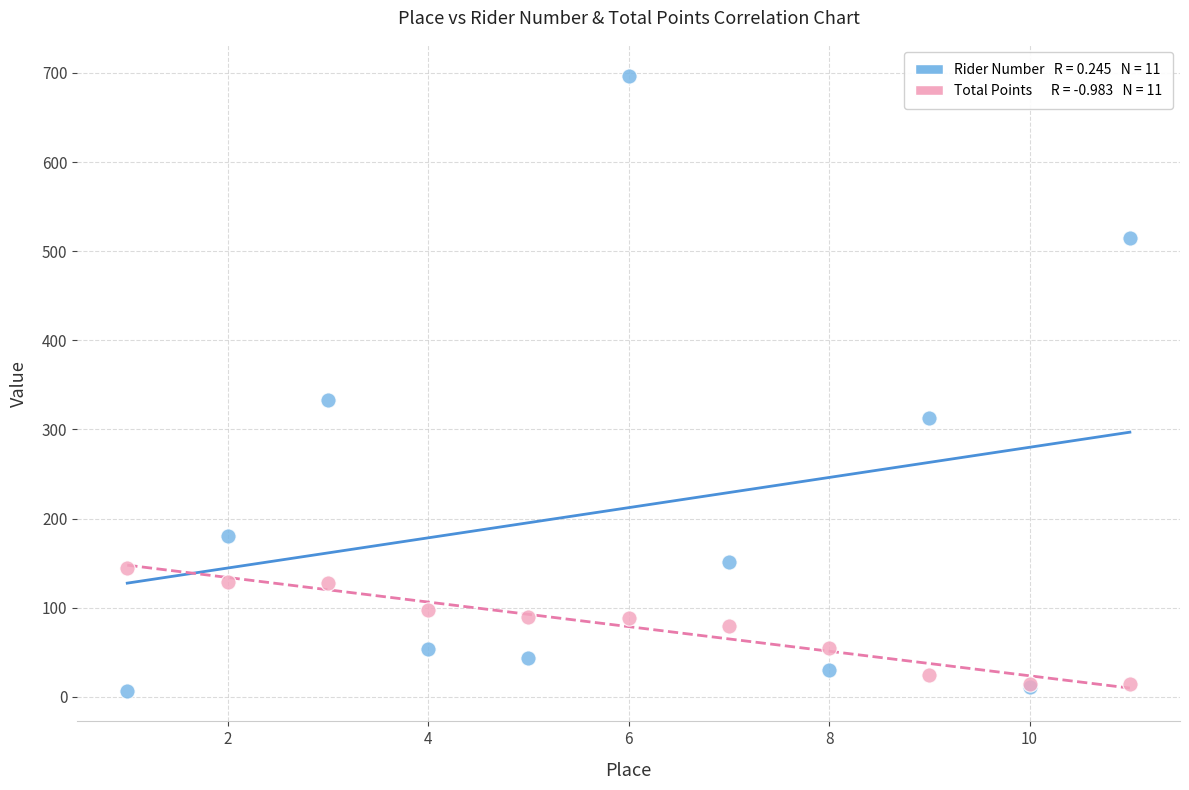

Across all series, what Y value is closest to 352?

333